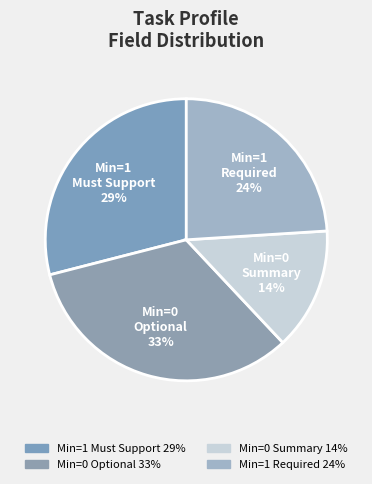

Does Min=1 Must Support 29% represent more than half of the total?

No